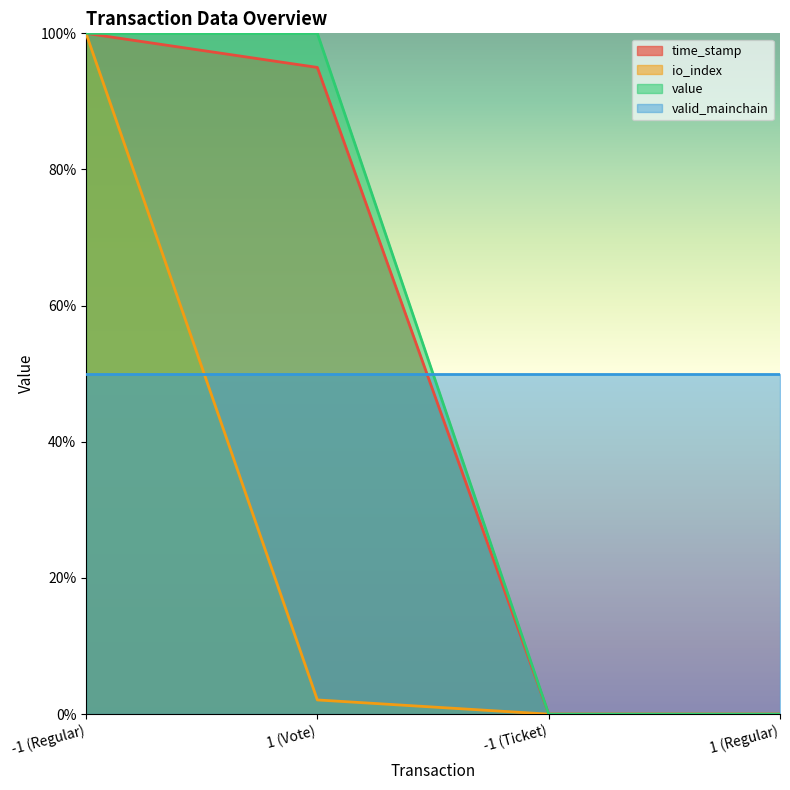

True or false: time_stamp and io_index cross at least once.

False